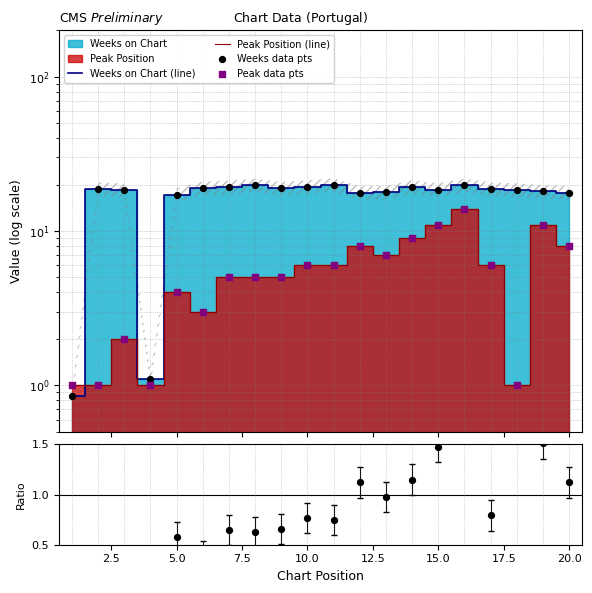

Which series reaches the maximum Y coordinate?

Weeks on Chart (line)